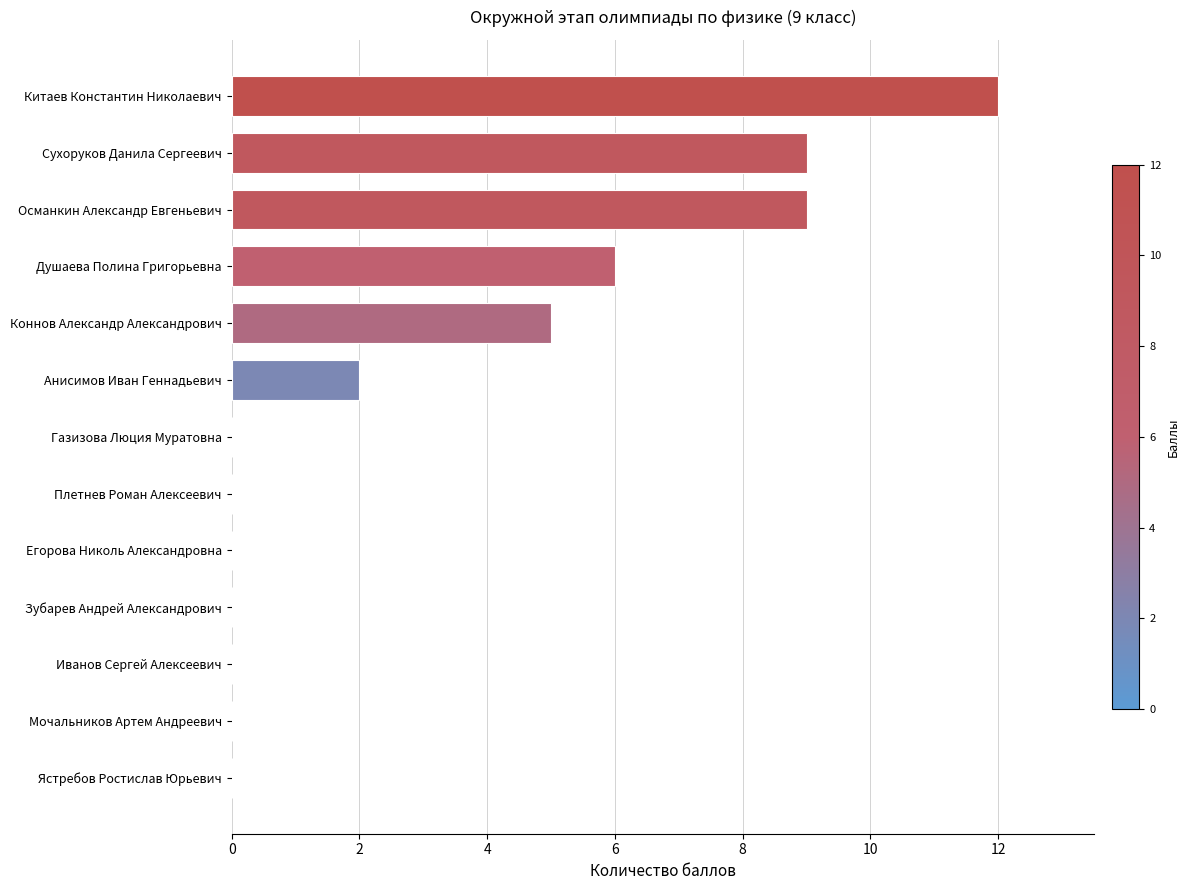

What is the ratio of the value at Коннов Александр Александрович to the value at Османкин Александр Евгеньевич?

0.6